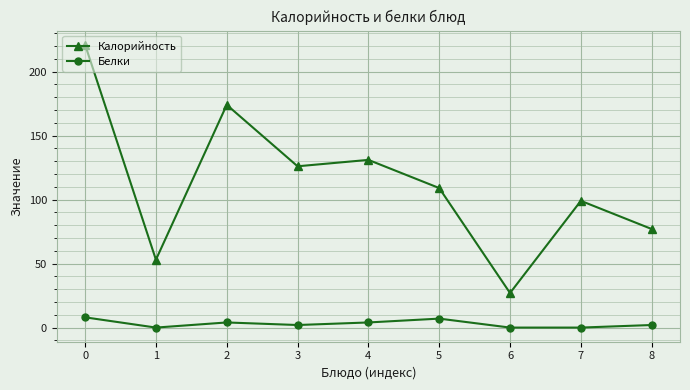

What is the spread (max minus min) of values at 4?

127